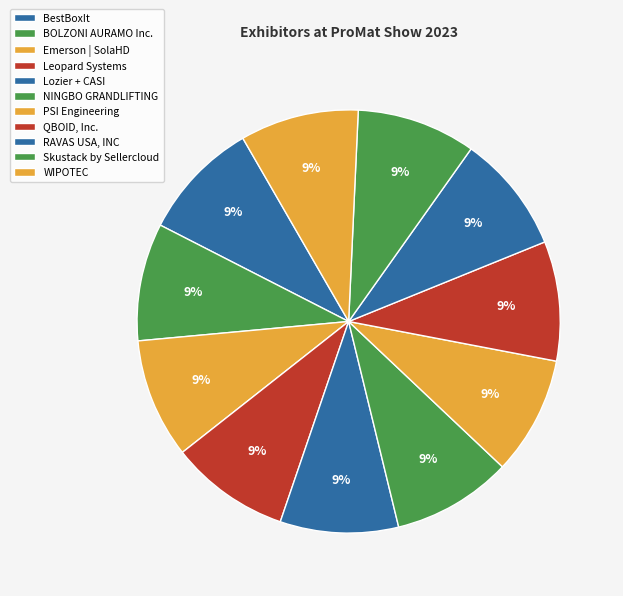

Count the number of slices in the pie.

11